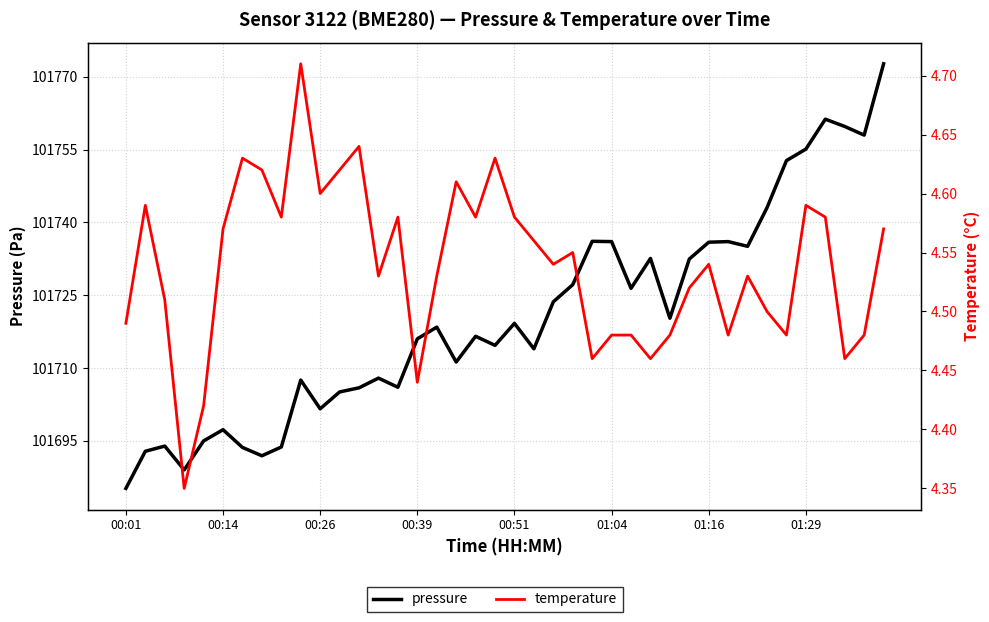

What is the average value of the pressure series?

101720.5